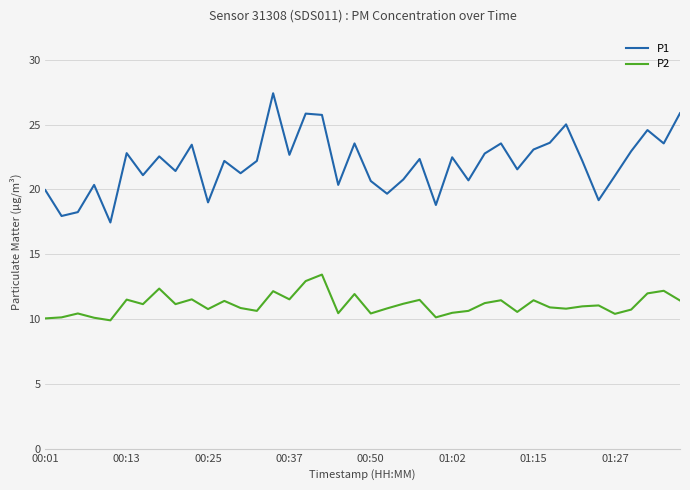

What are all the series names shown in the legend?

P1, P2